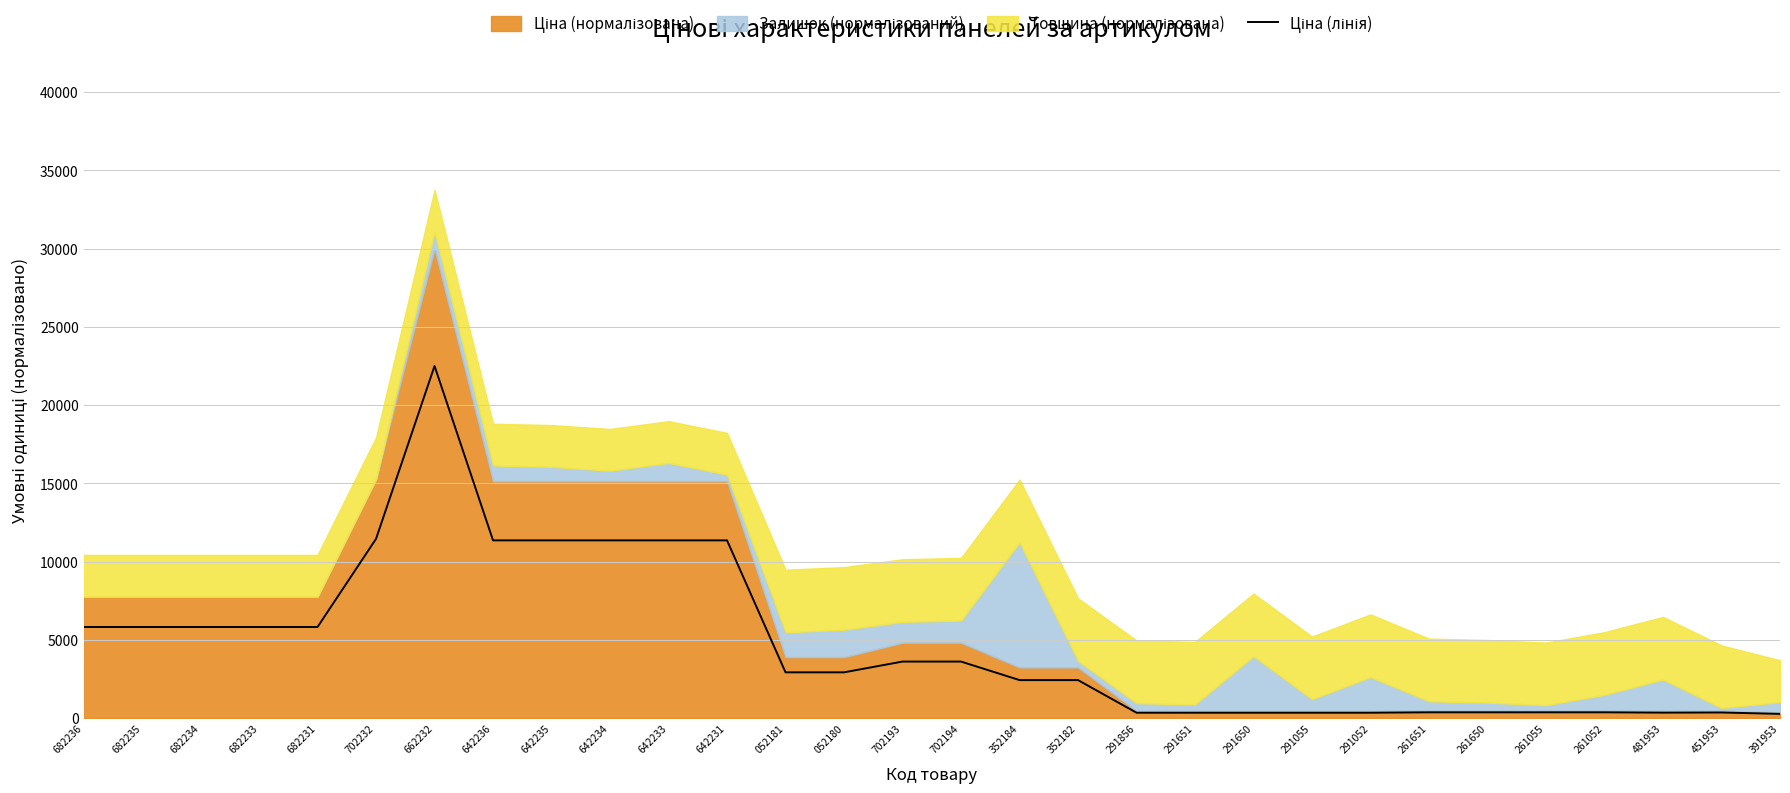

List the labels in order of value, largest first.

662232, 702232, 642236, 642235, 642234, 642233, 642231, 682236, 682235, 682234, 682233, 682231, 702193, 702194, 052181, 052180, 352184, 352182, 261651, 261650, 261055, 261052, 451953, 481953, 291856, 291651, 291650, 291055, 291052, 391953